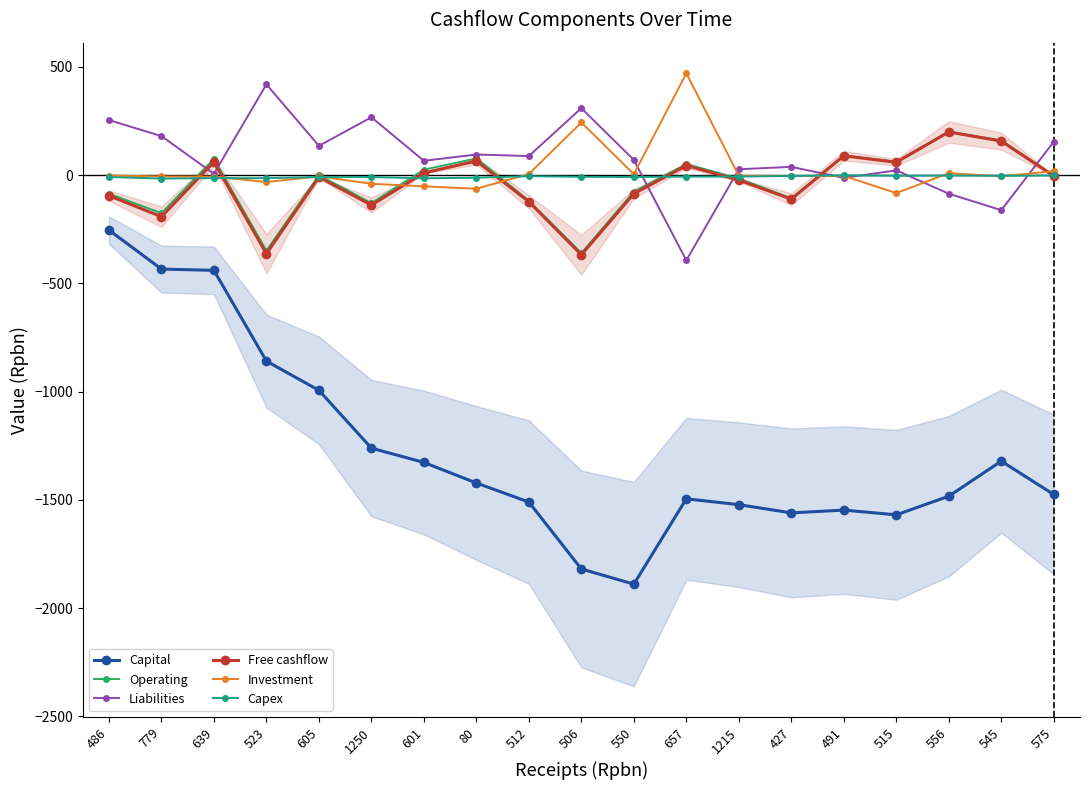

True or false: Capital and Investment cross at least once.

False